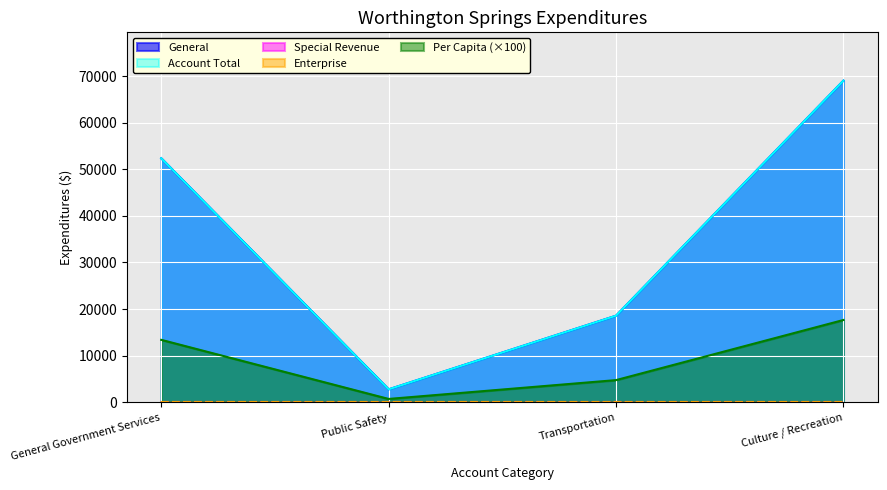

Where is the first local minimum for General?

Public Safety